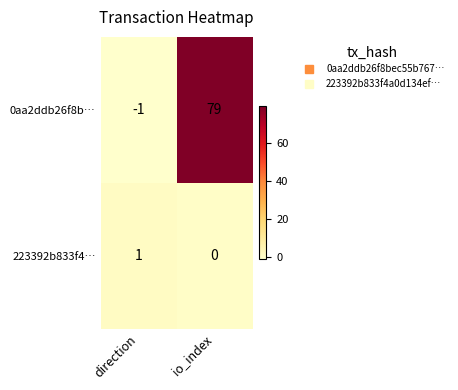

Reading left to right, extract all data points from this chart.

0aa2ddb26f8b…: direction=-1	io_index=79
223392b833f4…: direction=1	io_index=0